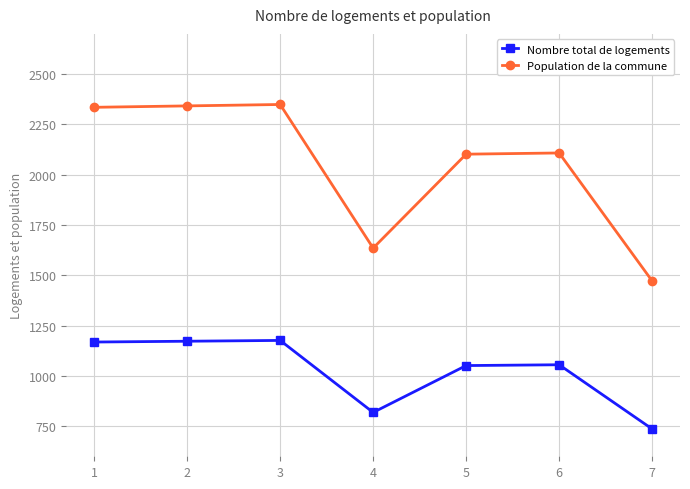

How many interior local peaks does the Nombre total de logements series have?

2